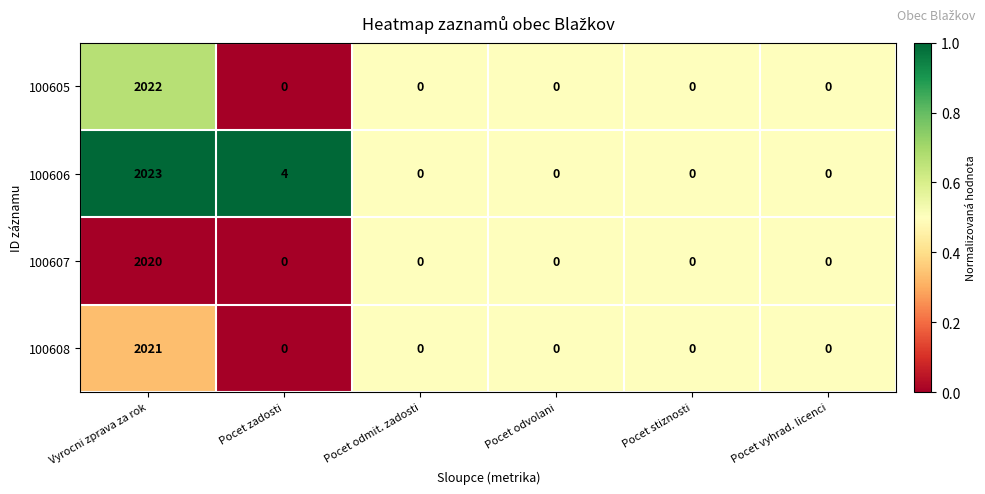

List the series in order of their peak value, lowest first.

100607, 100608, 100605, 100606